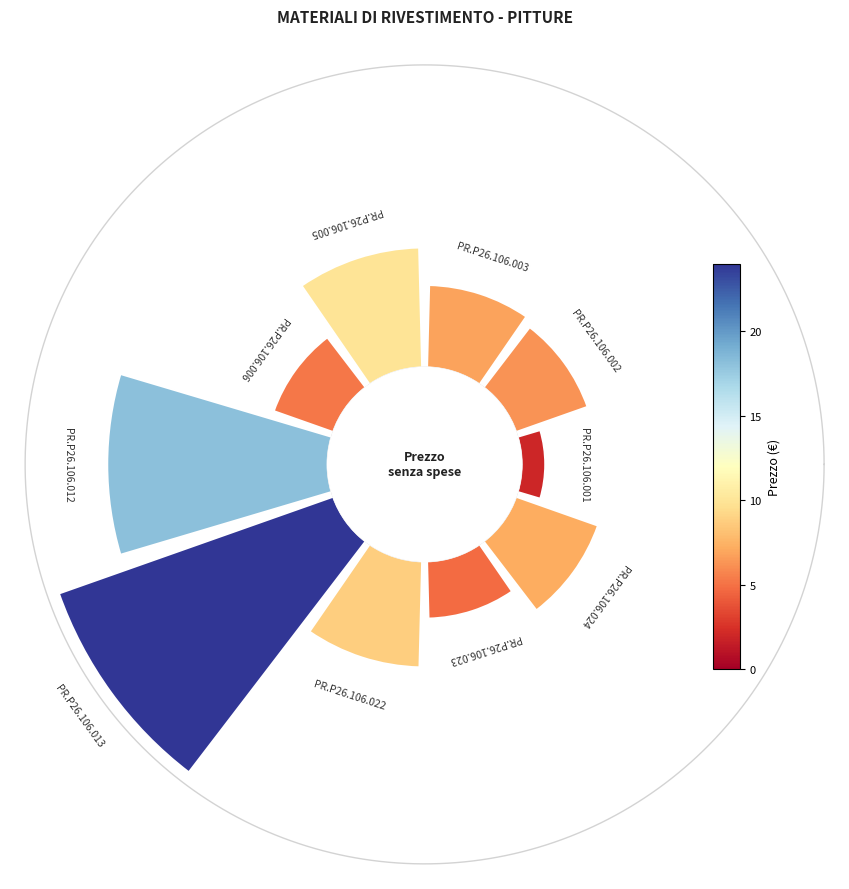

To the nearest percent, what is the average slice percentage?

10%